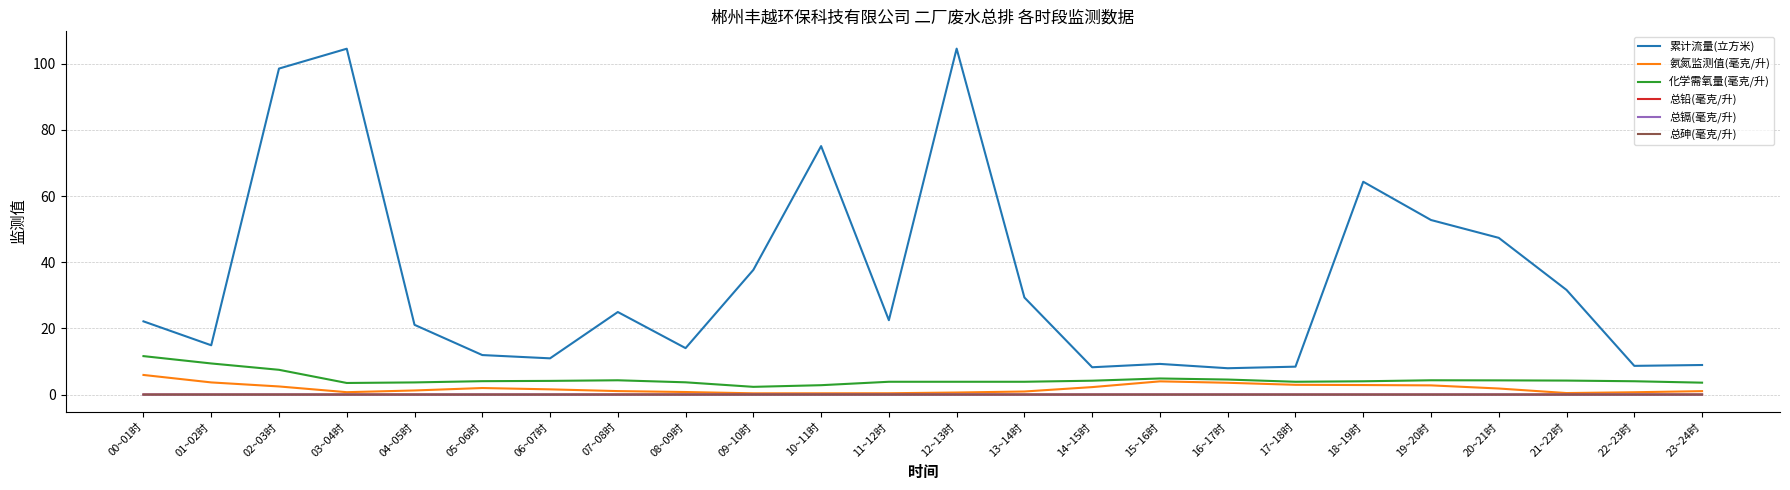

True or false: 化学需氧量(毫克/升) and 累计流量(立方米) cross at least once.

False